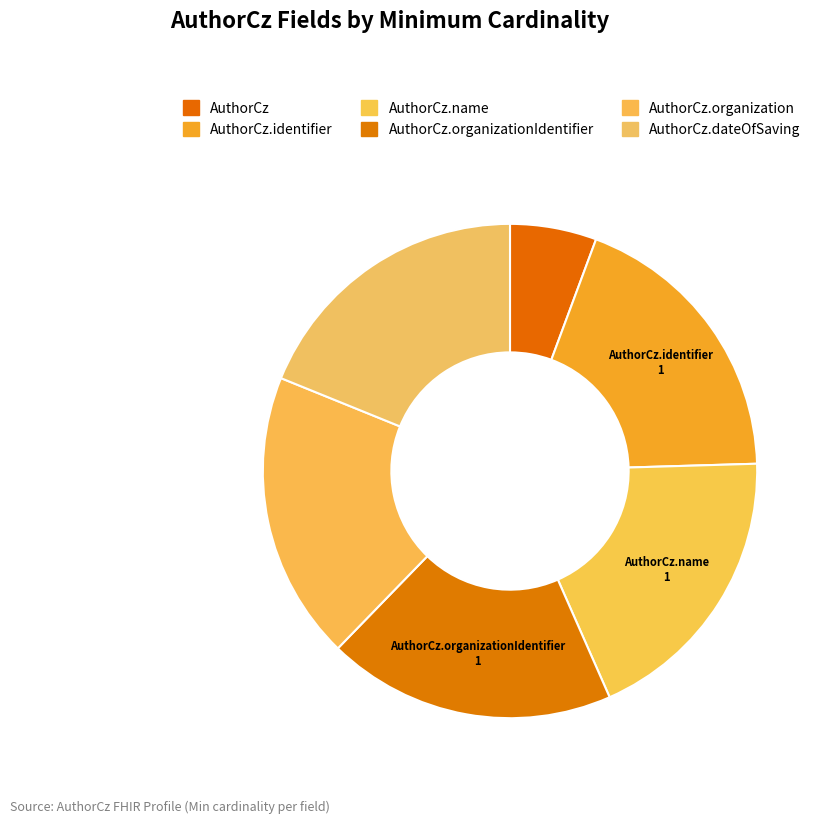

Count the number of slices in the pie.

6